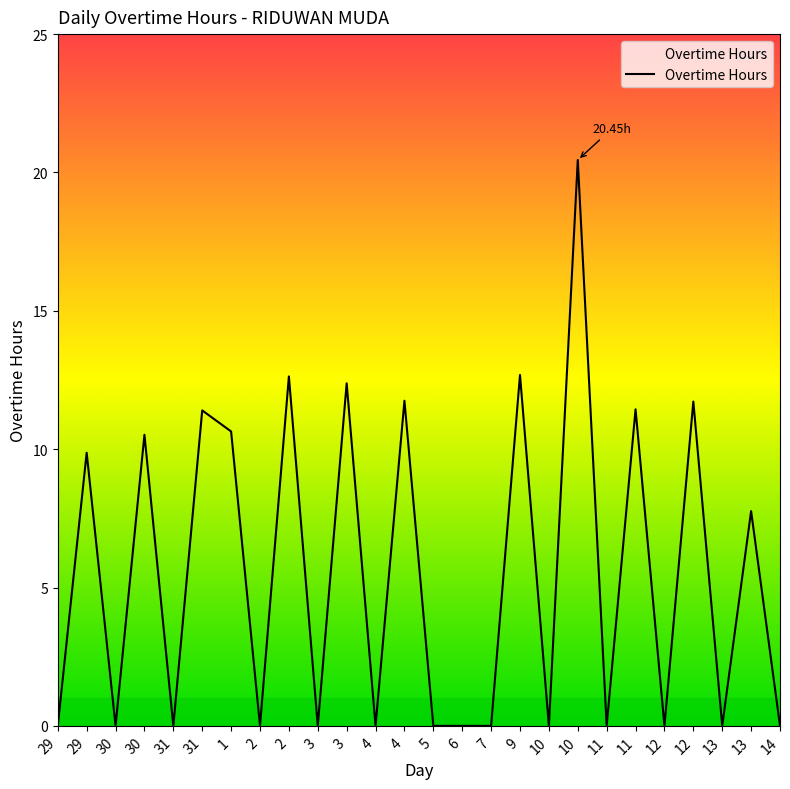

List the labels in order of value, smallest first.

29, 30, 31, 2, 3, 4, 5, 6, 7, 10, 11, 12, 13, 14, 13, 29, 30, 1, 31, 11, 12, 4, 3, 2, 9, 10